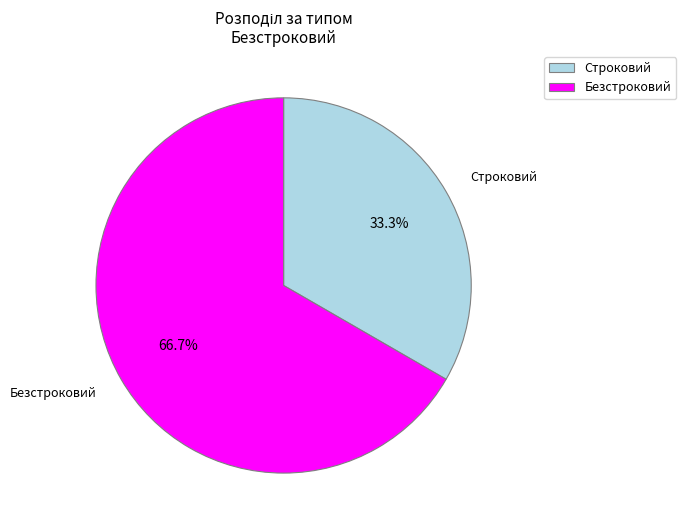

To the nearest percent, what is the combined percentage of Строковий and Безстроковий?

100%